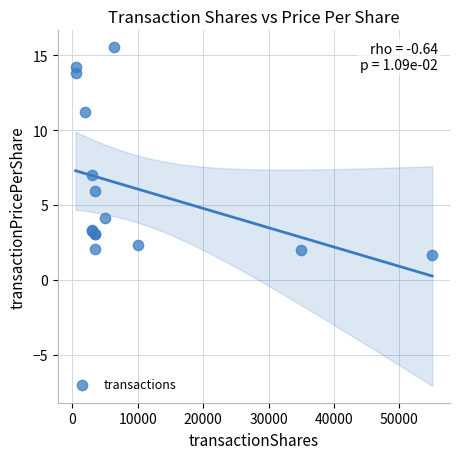

What Y value in the scatter plot is closest to 8?

7.0